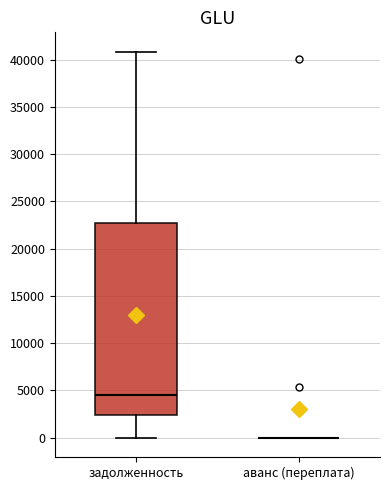

Comparing the boxes themselves (not the whiskers), which one is the tallest?

задолженность